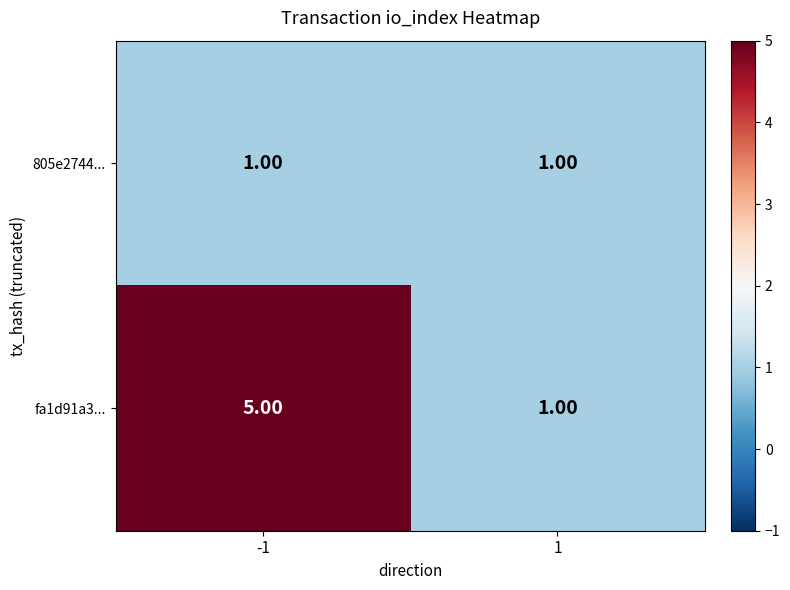

Between -1 and 1, which series saw the biggest shift?

fa1d91a3...